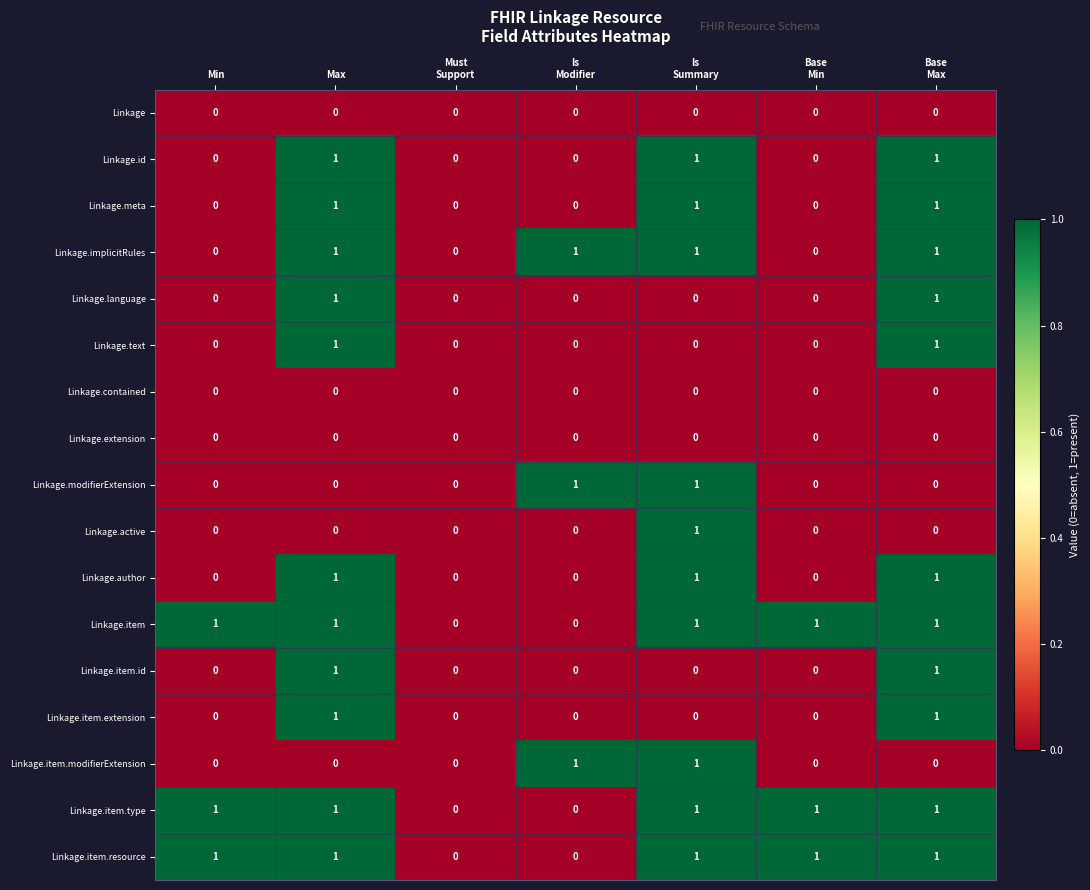

How many Linkage.modifierExtension values are between 0 and 1?

7